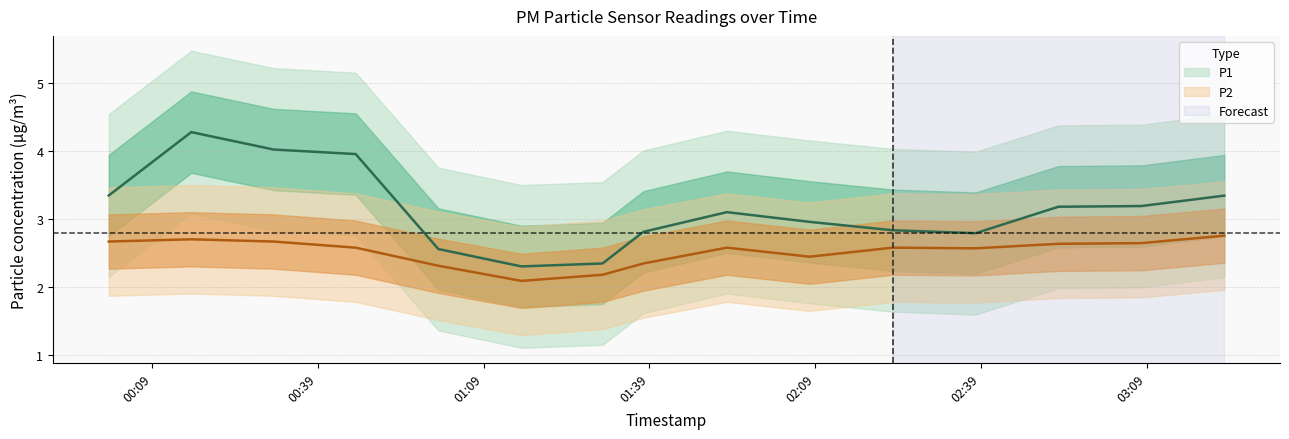

Between 00:01 and 03:01, which series saw the biggest shift?

P1